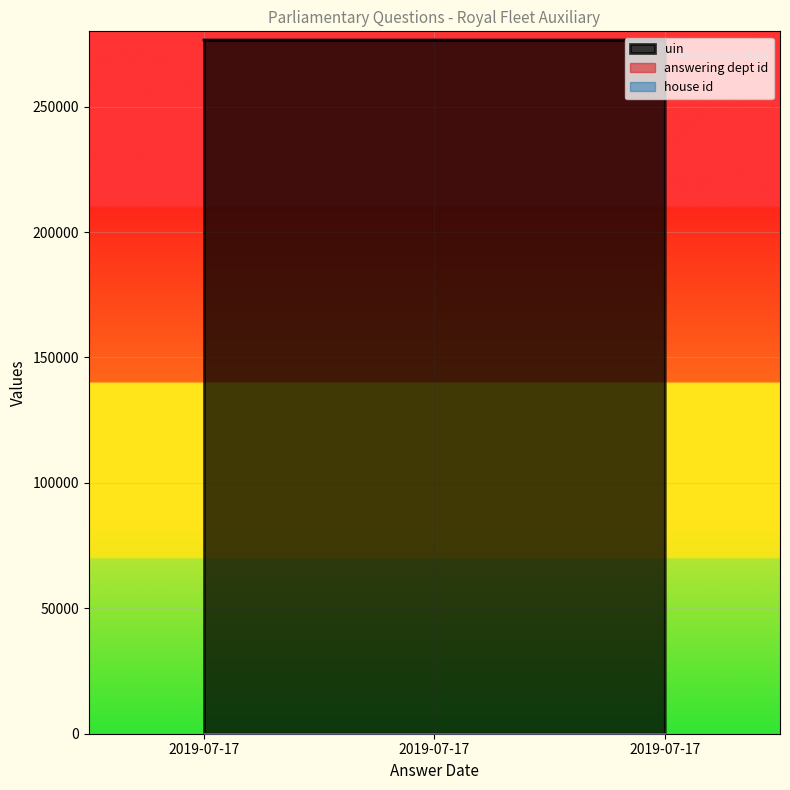

Reading left to right, list all the values displayed in this chart.

uin: 276527	276528	276529
answering dept id: 11	11	11
house id: 1	1	1